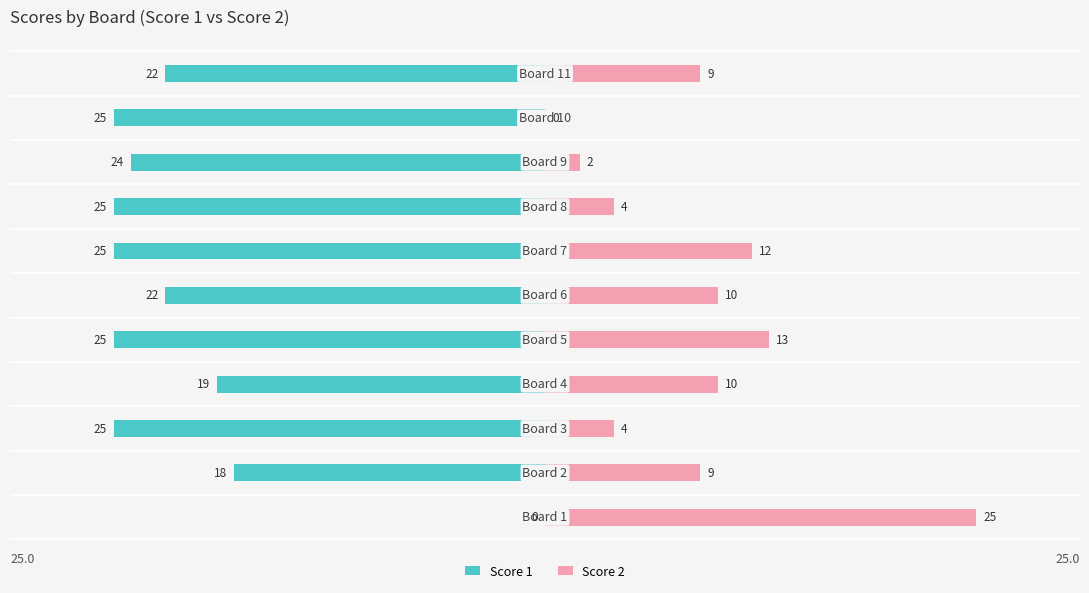

What is the value of the Score 1 bar at the 9th from the left?

-24